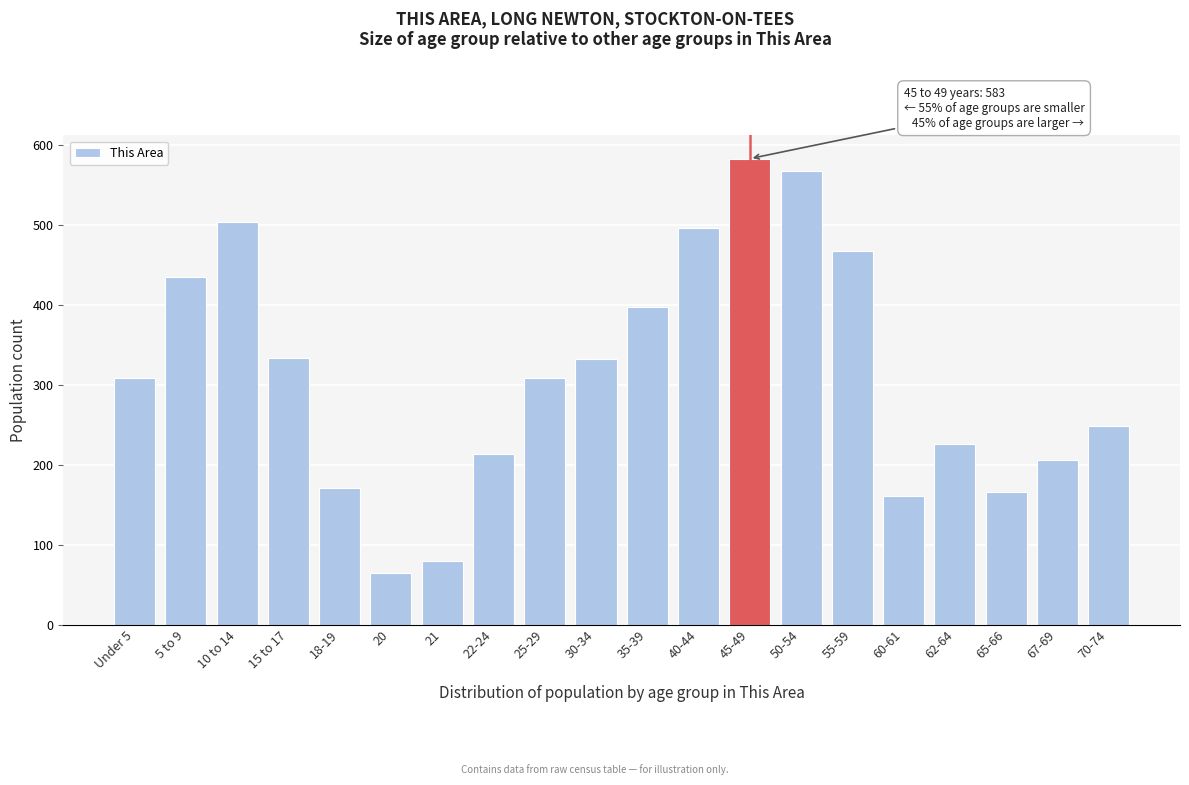

What is the average value?

314